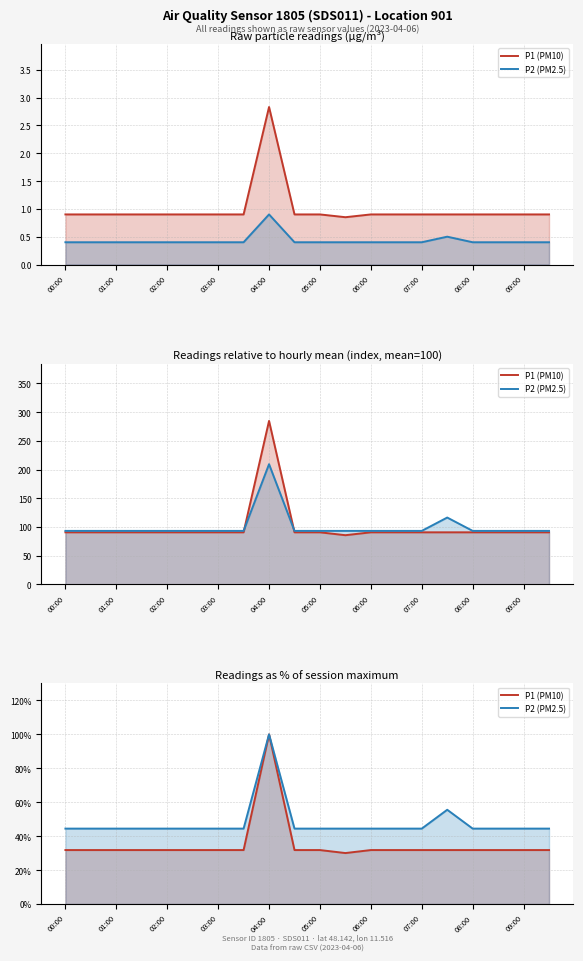

True or false: P2 (PM2.5) has a value of 44.4 at 09:00.

True